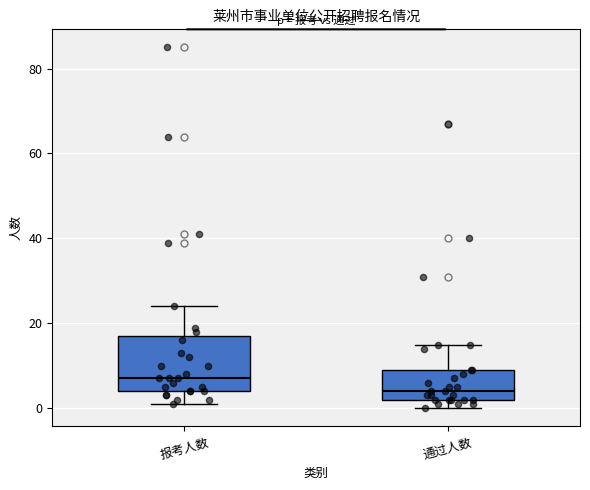

Where does the median line of the box for 通过人数 sit on the y-axis? The values are not printed on the chart, so give them approximately, as read against the axis.

4